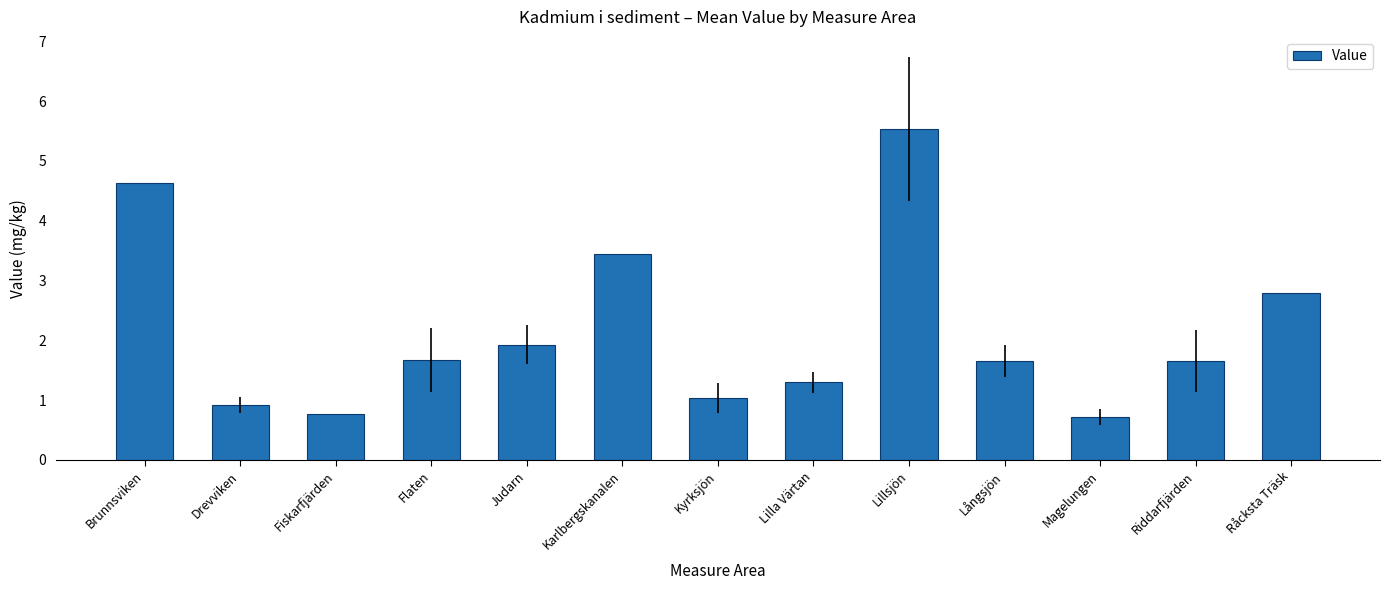

Which has a higher value, Lilla Värtan or Judarn?

Judarn